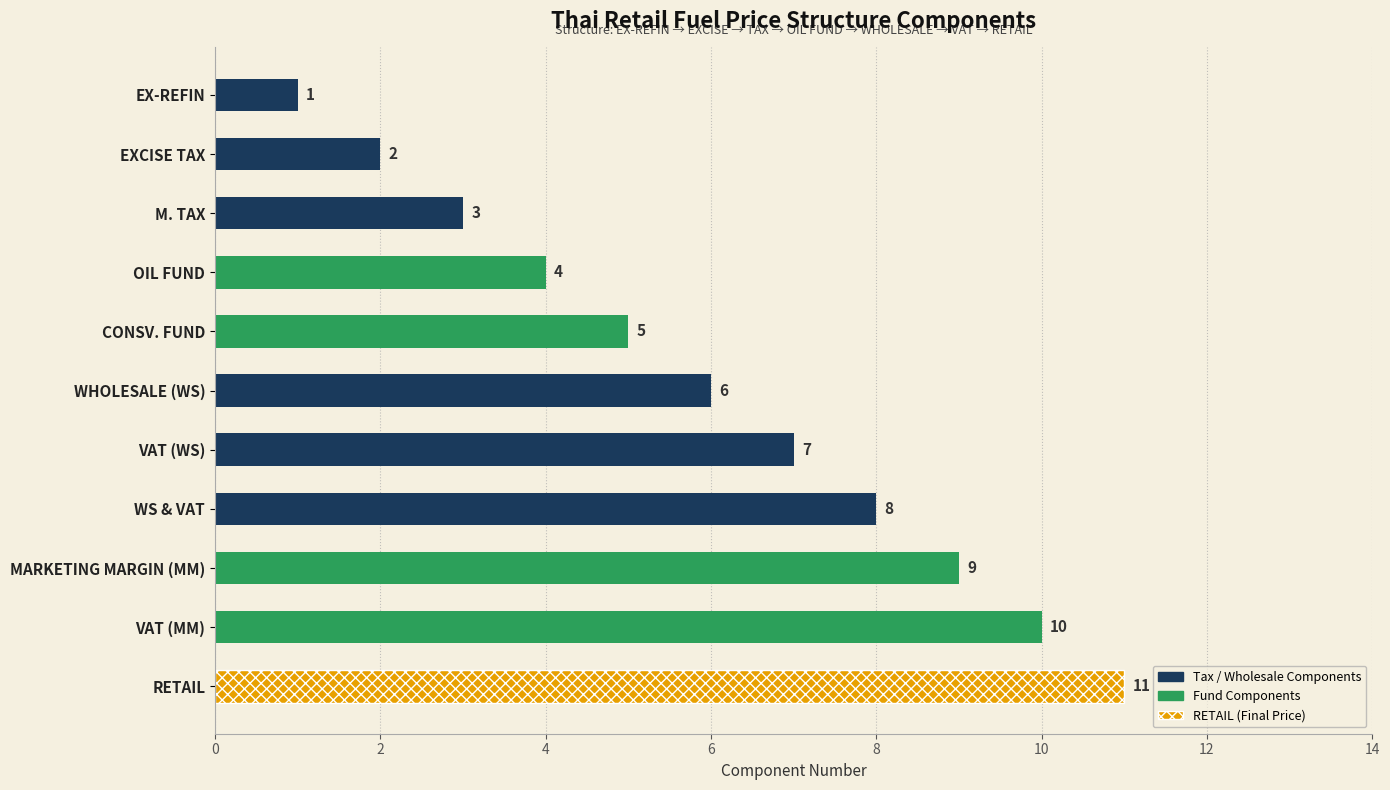

How many bars are there in total?

11